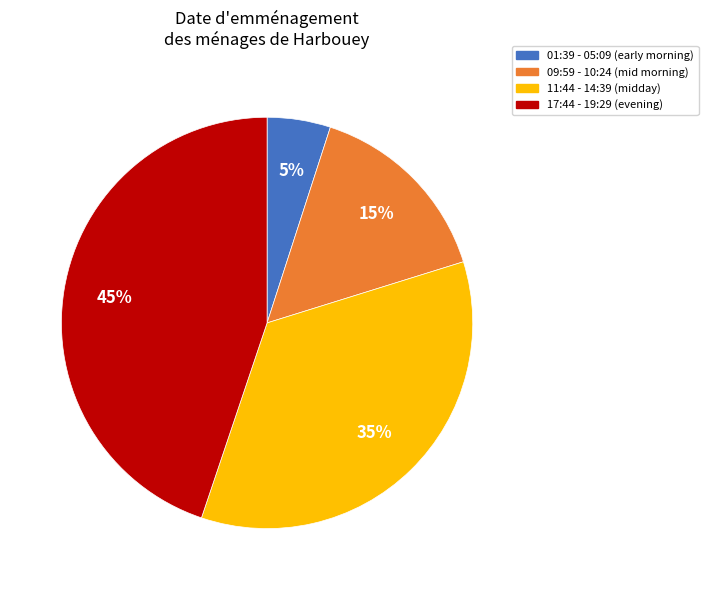

To the nearest percent, what is the difference between the largest and smallest slice percentages?

40%